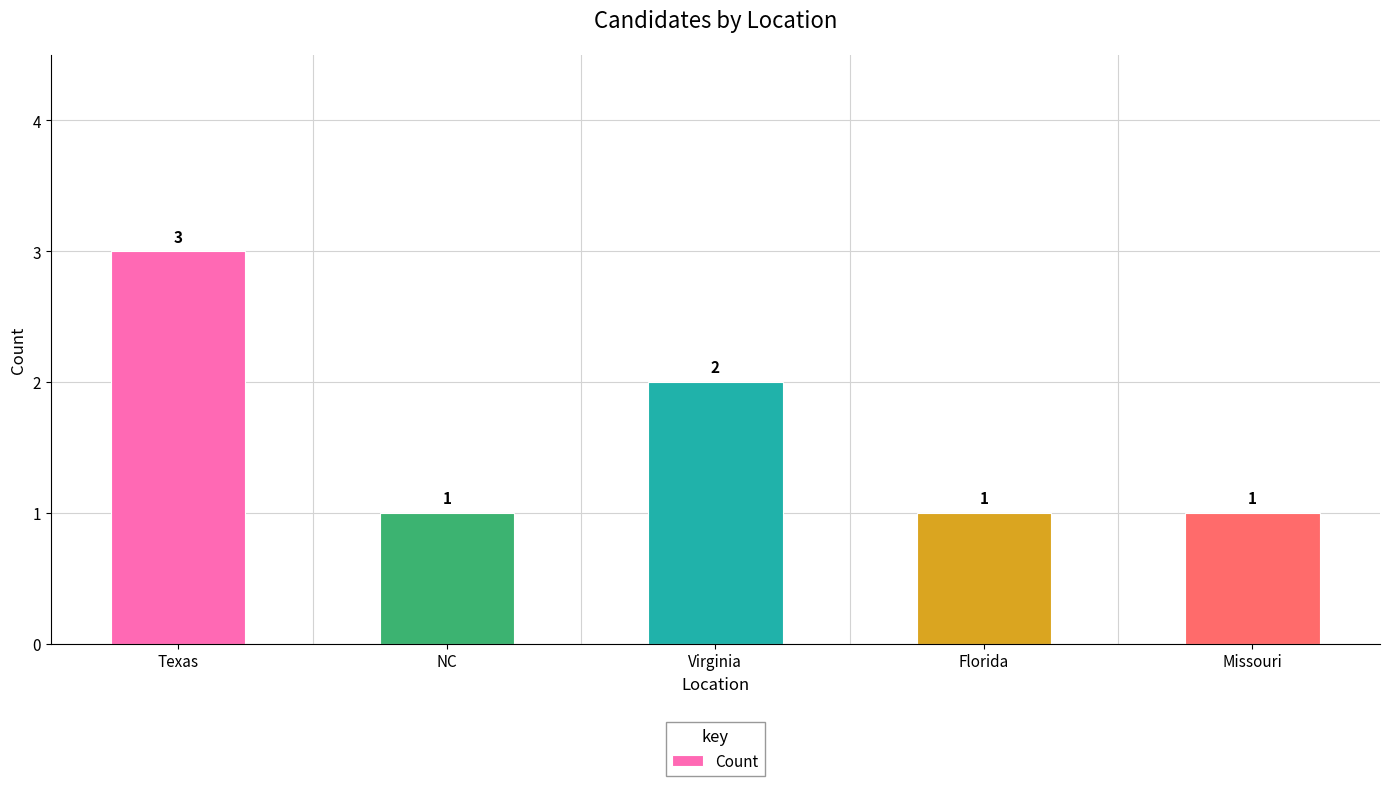

The value at Missouri is 2. True or false?

False